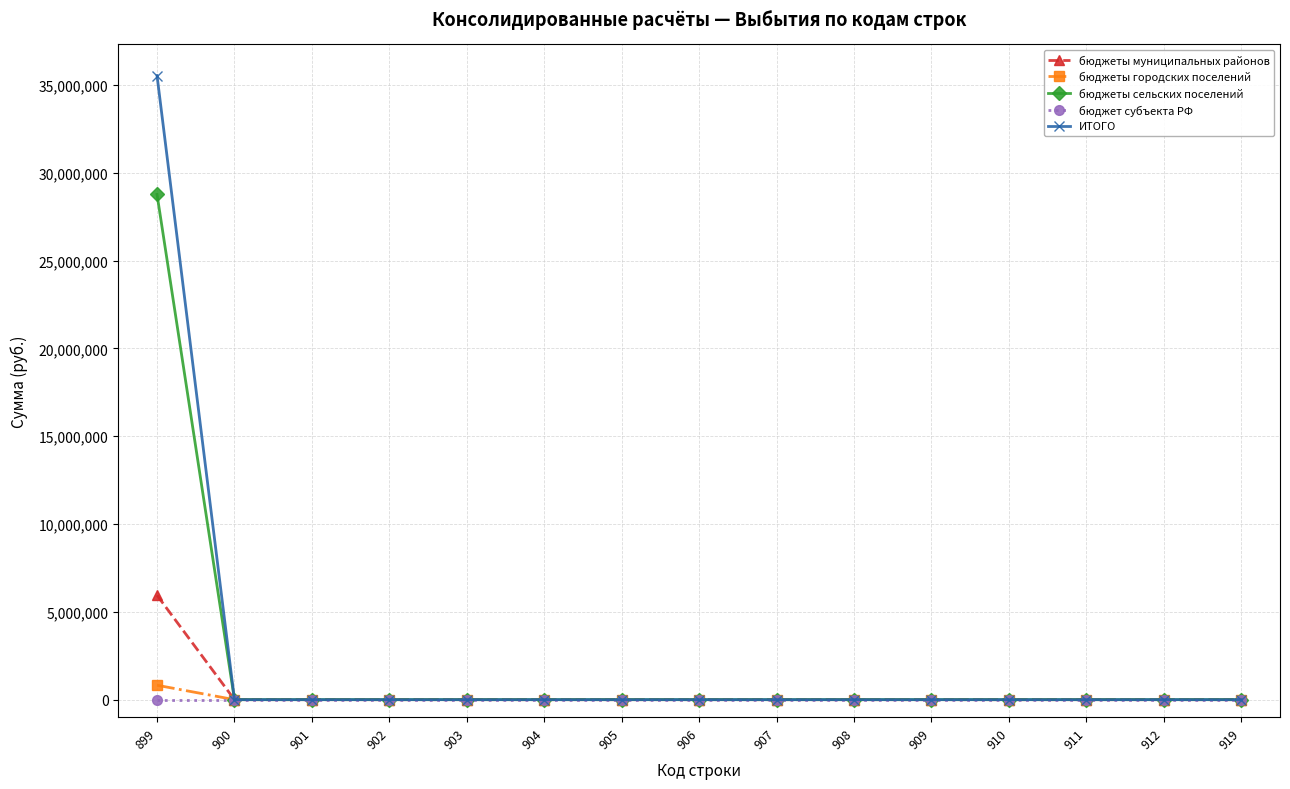

What is the value of the ИТОГО point at the 1st from the left?

35541438.6